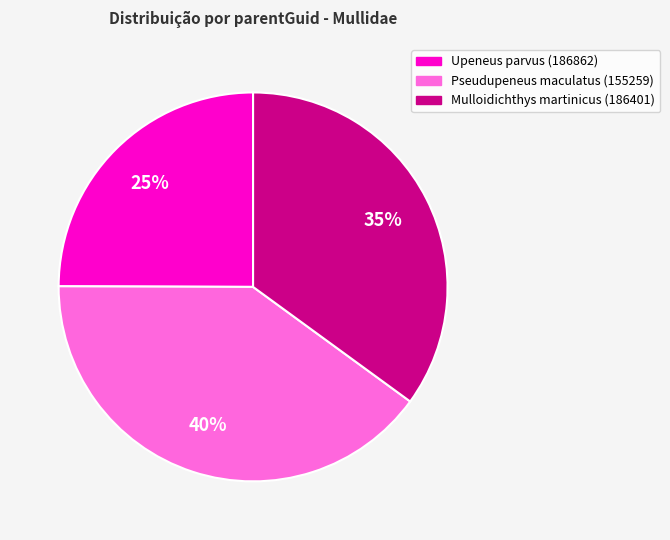

Is there any slice that represents more than half of the pie?

No